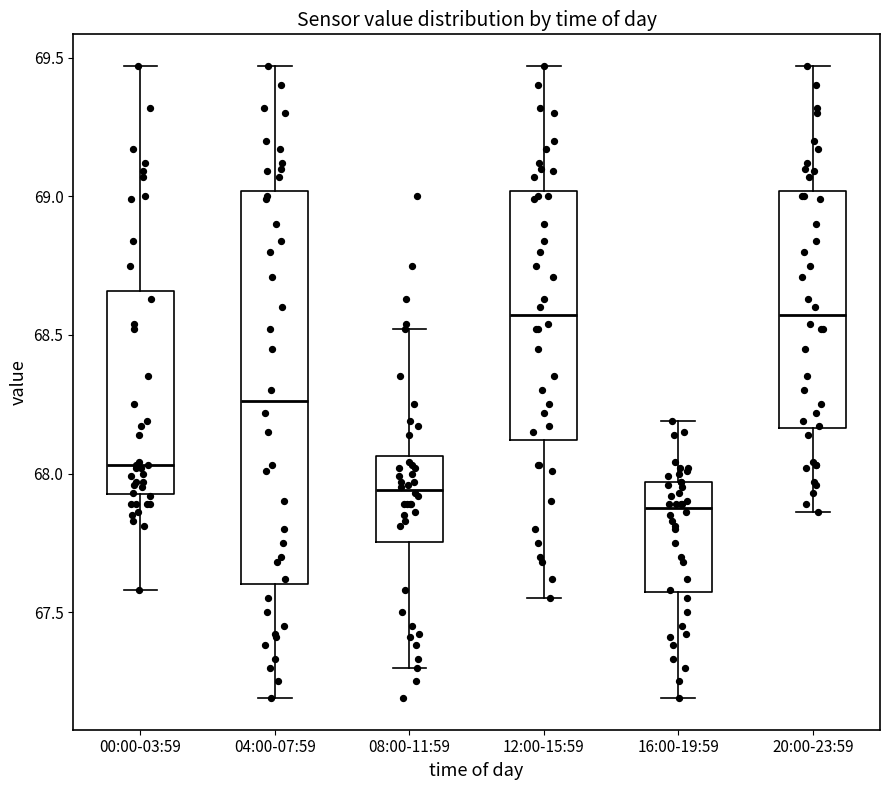

Where is the lower edge of the box for 16:00-19:59 on the y-axis? The values are not printed on the chart, so give them approximately, as read against the axis.

67.55